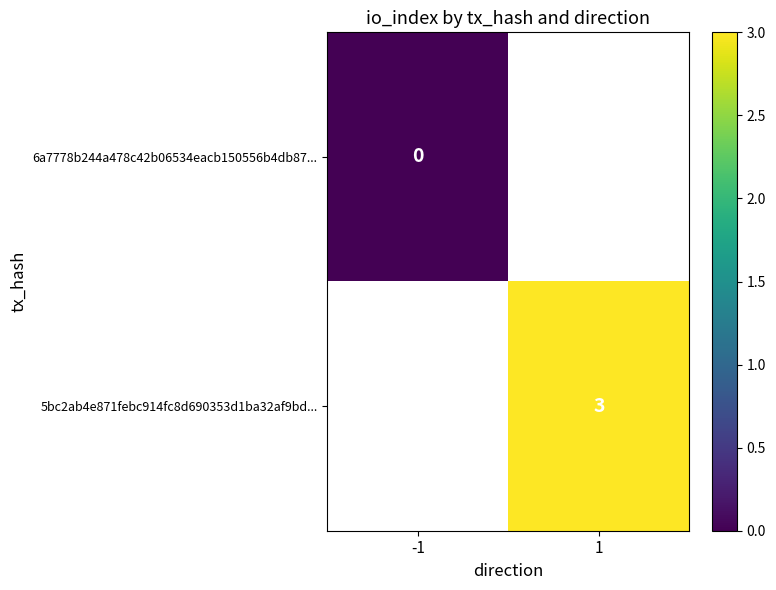

Is the value of 5bc2ab4e871febc914fc8d690353d1ba32af9bd... at 1 greater than the value of 6a7778b244a478c42b06534eacb150556b4db87... at -1?

Yes